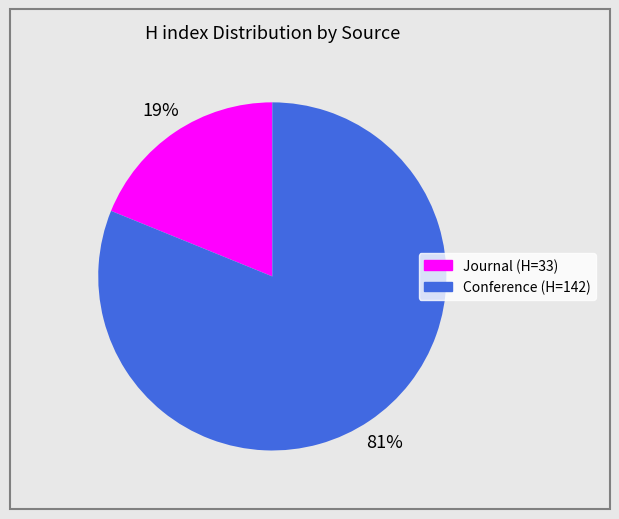

How many slices are in this pie chart?

2